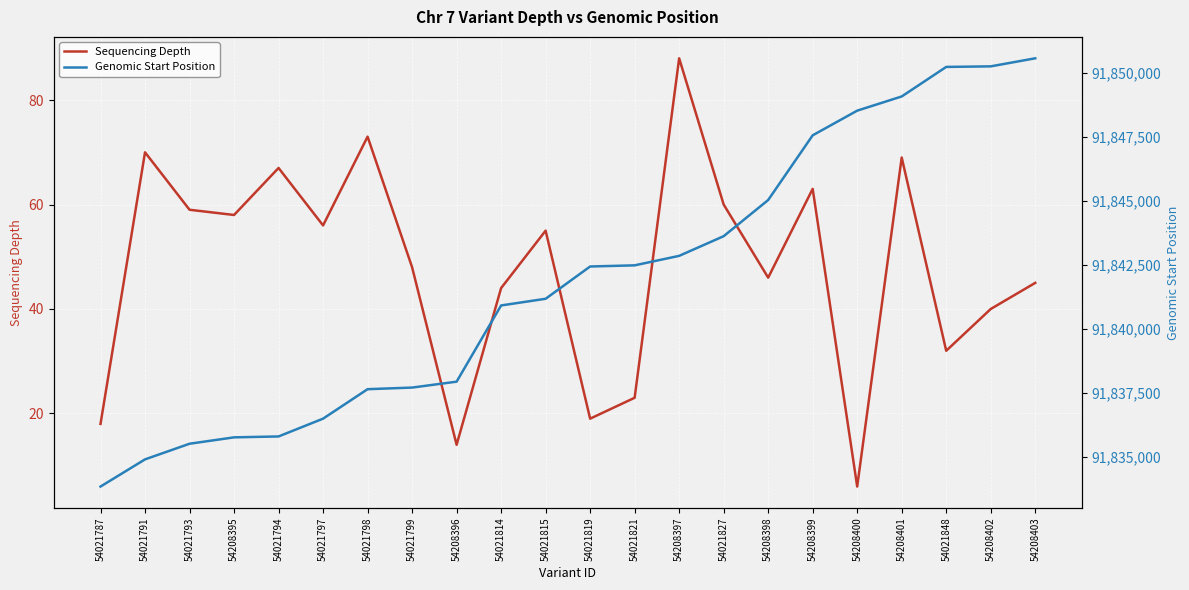

Where is Genomic Start Position nearest to the value 91842200?

54021819